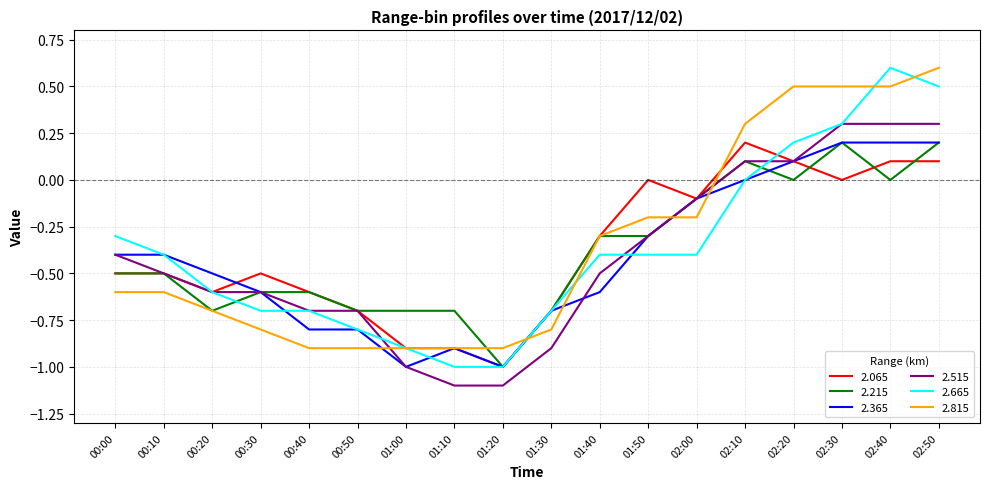

The value of 2.515 at 01:40 is -0.5. True or false?

True